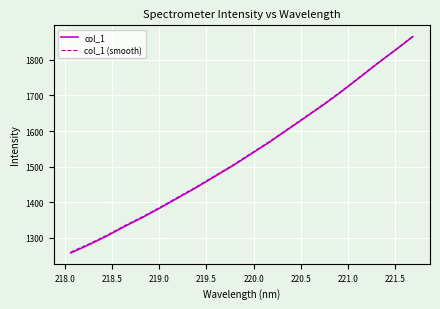

True or false: col_1 and col_1 (smooth) intersect in this chart.

False